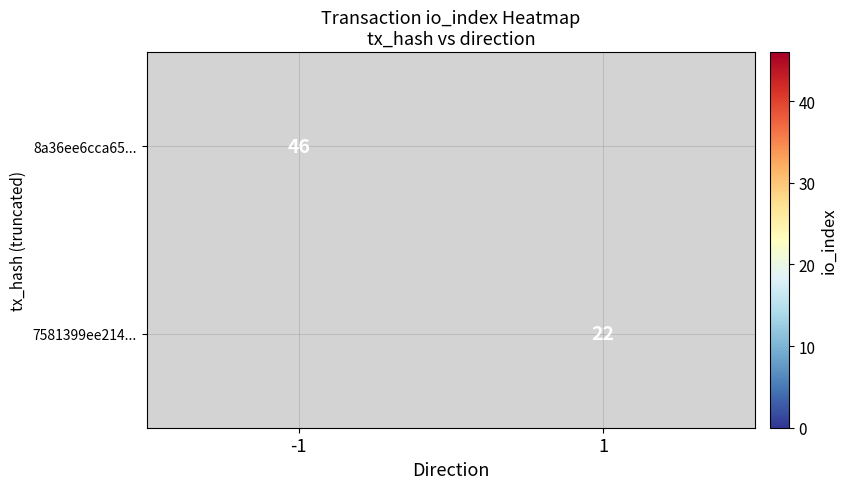

At which category does the chart reach its minimum across all series?

1